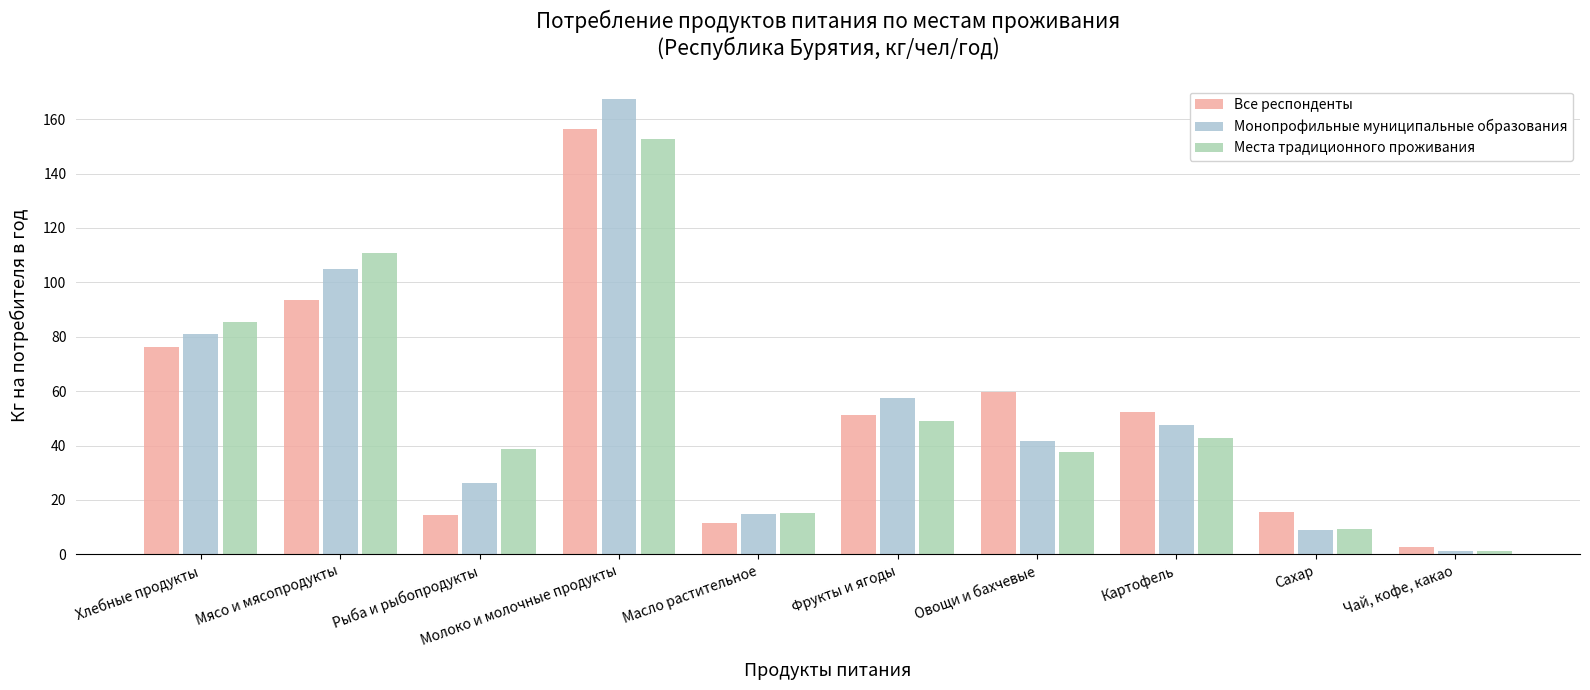

Reading left to right, what are all the values shown in this chart?

Все респонденты: 76.4	93.7	14.6	156.4	11.7	51.0	59.5	52.4	15.5	2.7
Монопрофильные муниципальные образования: 81.2	104.9	26.1	167.4	14.7	57.4	41.7	47.5	8.9	1.3
Места традиционного проживания: 85.5	110.8	38.8	152.7	15.4	49.1	37.7	42.7	9.2	1.4